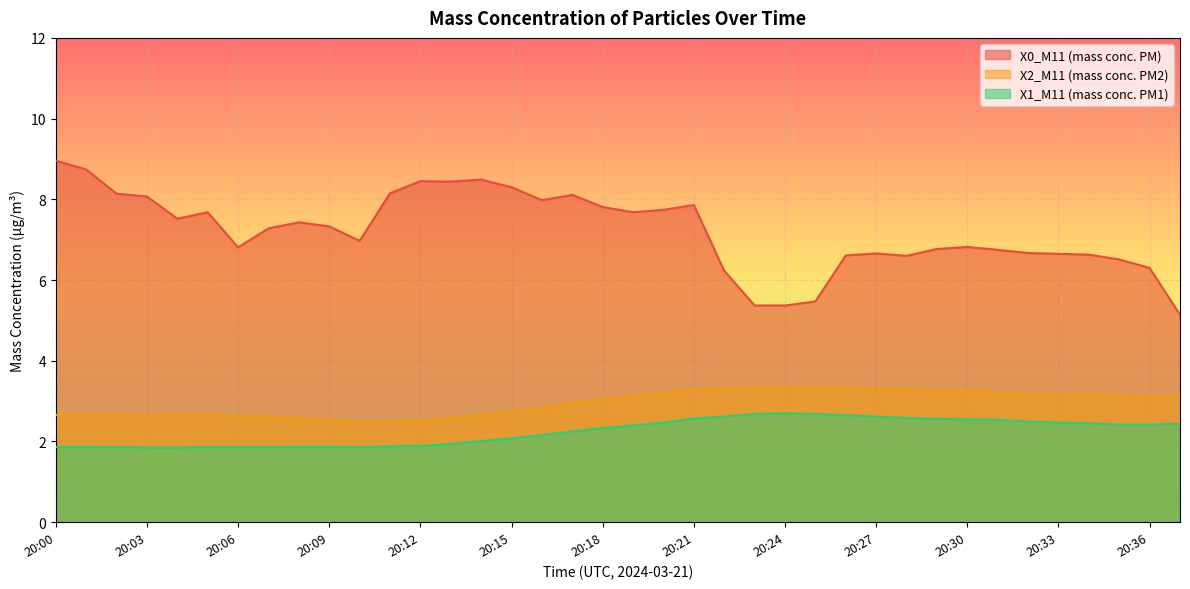

Reading left to right, list all the values displayed in this chart.

X0_M11 (mass conc. PM): 9.0	8.7	8.1	8.1	7.5	7.7	6.8	7.3	7.4	7.3	7.0	8.2	8.4	8.4	8.5	8.3	8.0	8.1	7.8	7.7	7.7	7.9	6.2	5.4	5.4	5.5	6.6	6.7	6.6	6.8	6.8	6.8	6.7	6.7	6.6	6.5	6.3	5.1
X2_M11 (mass conc. PM2): 2.7	2.7	2.7	2.6	2.7	2.7	2.6	2.6	2.6	2.5	2.5	2.5	2.5	2.6	2.7	2.8	2.8	3.0	3.0	3.1	3.2	3.3	3.3	3.3	3.3	3.3	3.3	3.3	3.3	3.3	3.3	3.2	3.2	3.2	3.2	3.1	3.1	3.1
X1_M11 (mass conc. PM1): 1.9	1.9	1.9	1.9	1.9	1.9	1.9	1.9	1.9	1.9	1.9	1.9	1.9	1.9	2.0	2.1	2.2	2.2	2.3	2.4	2.5	2.6	2.6	2.7	2.7	2.7	2.6	2.6	2.6	2.6	2.5	2.5	2.5	2.5	2.5	2.4	2.4	2.4